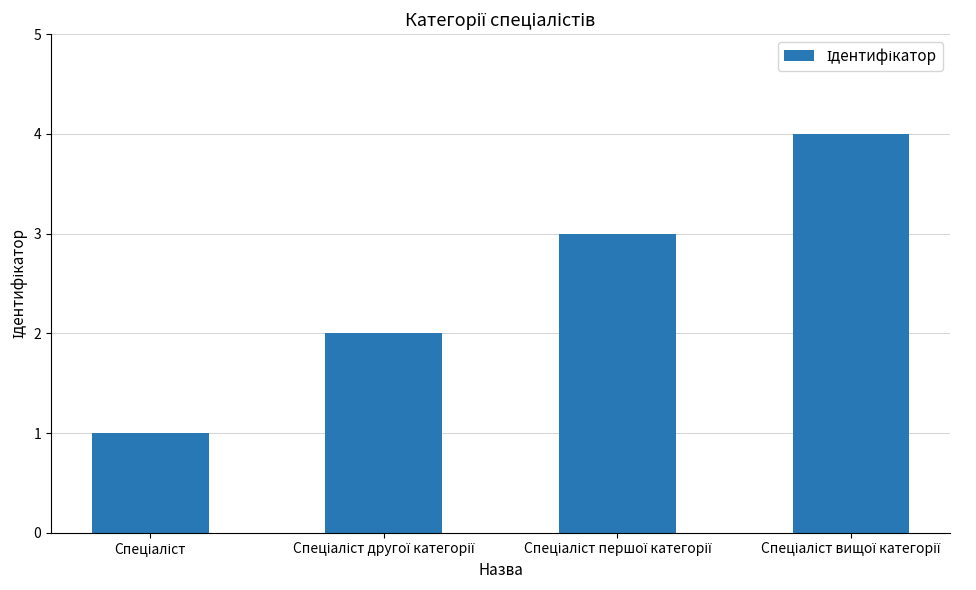

What is the sum of all values?

10